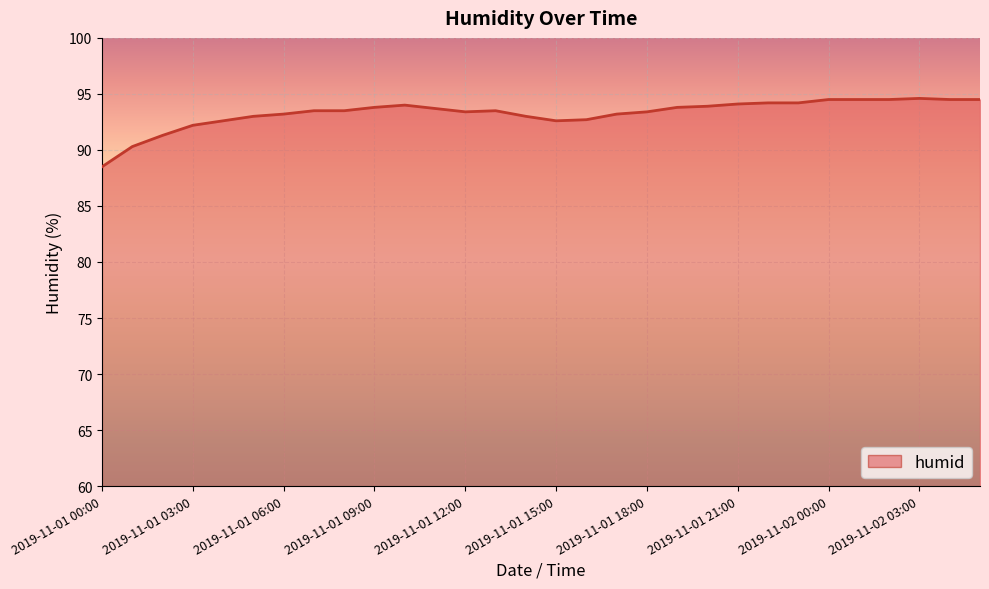

What is the difference between the maximum and minimum values?

6.1